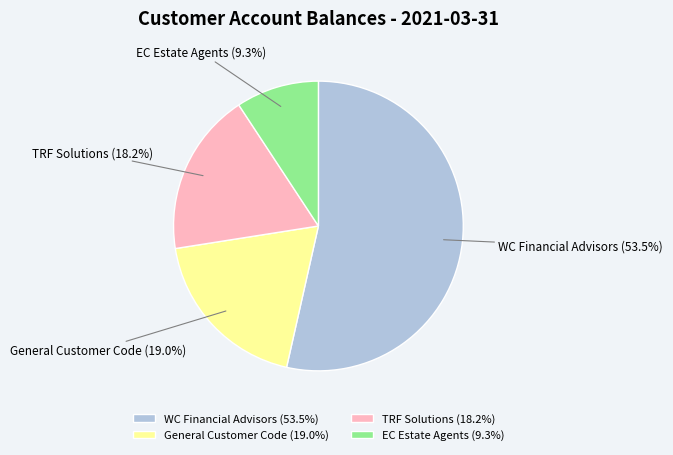

Is it true that EC Estate Agents is 9% of the pie?

True